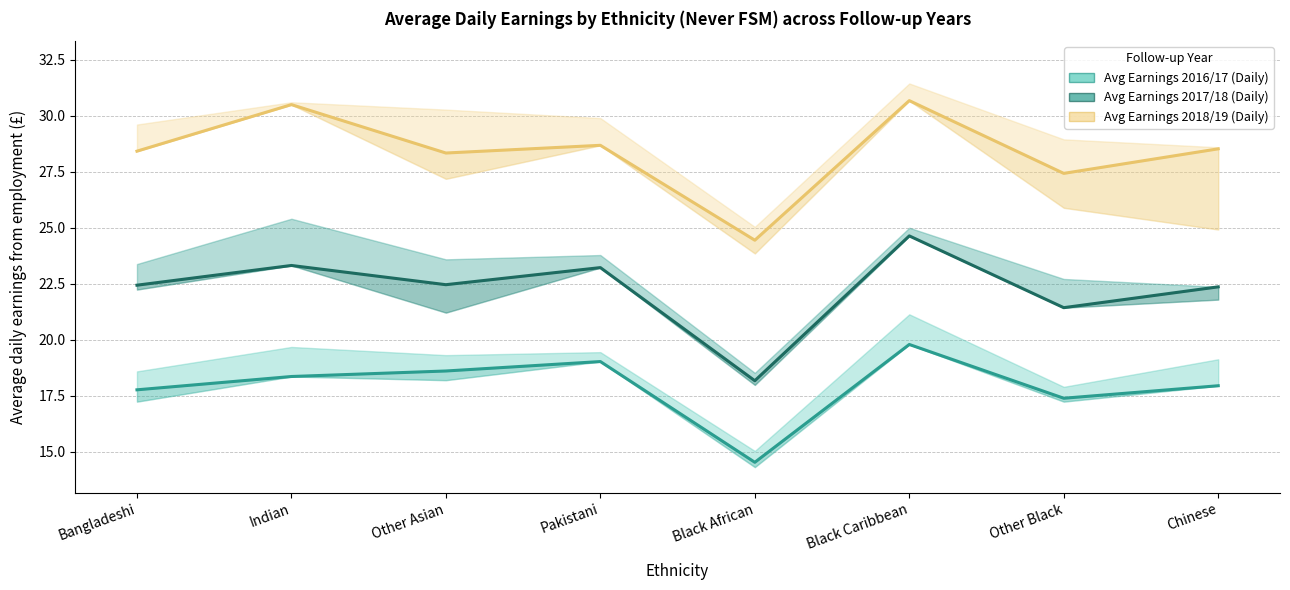

Where is Avg Earnings 2017/18 (Daily) nearest to the value 21?

Other Black